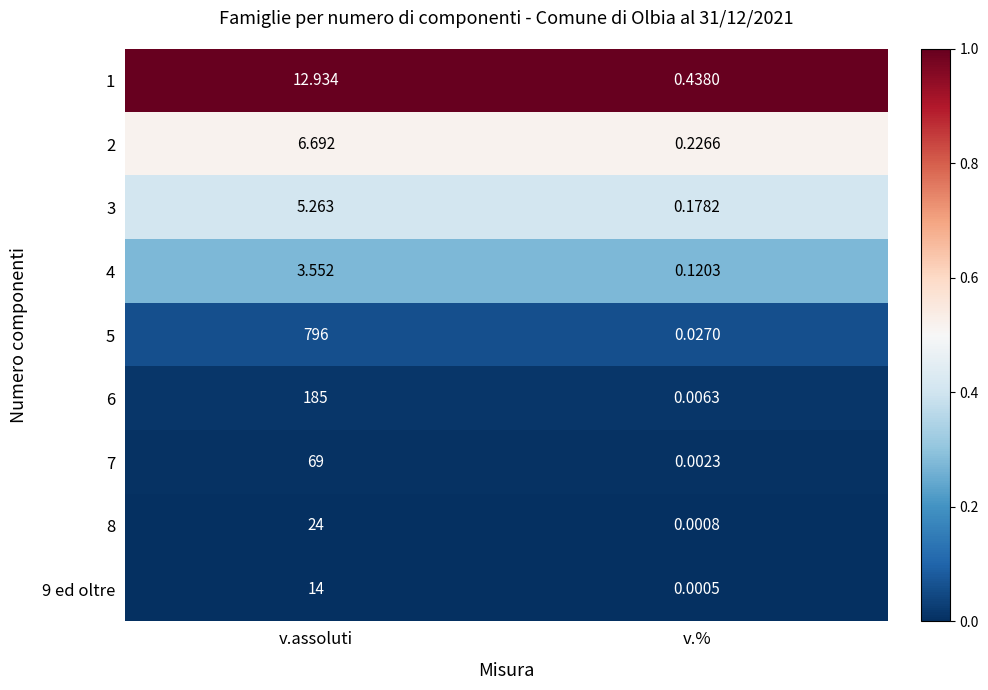

At which category does the chart reach its peak across all series?

v.assoluti